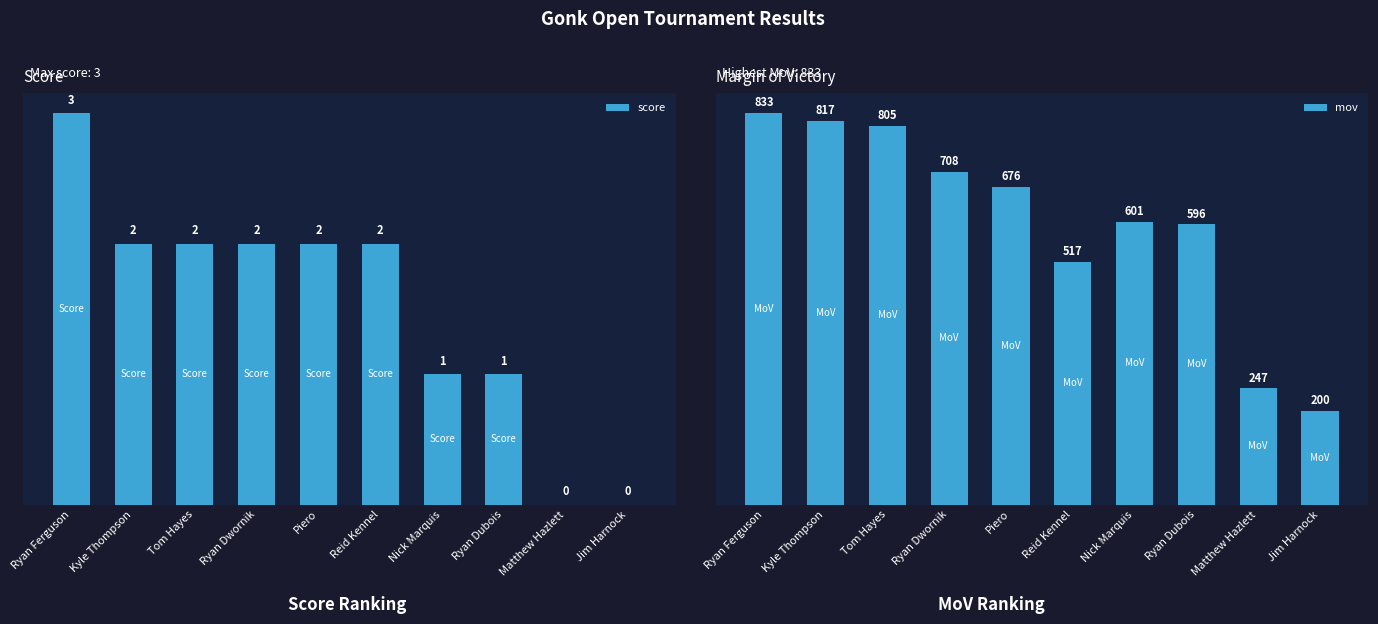

Between Piero and Matthew Hazlett, which series saw the biggest shift?

mov